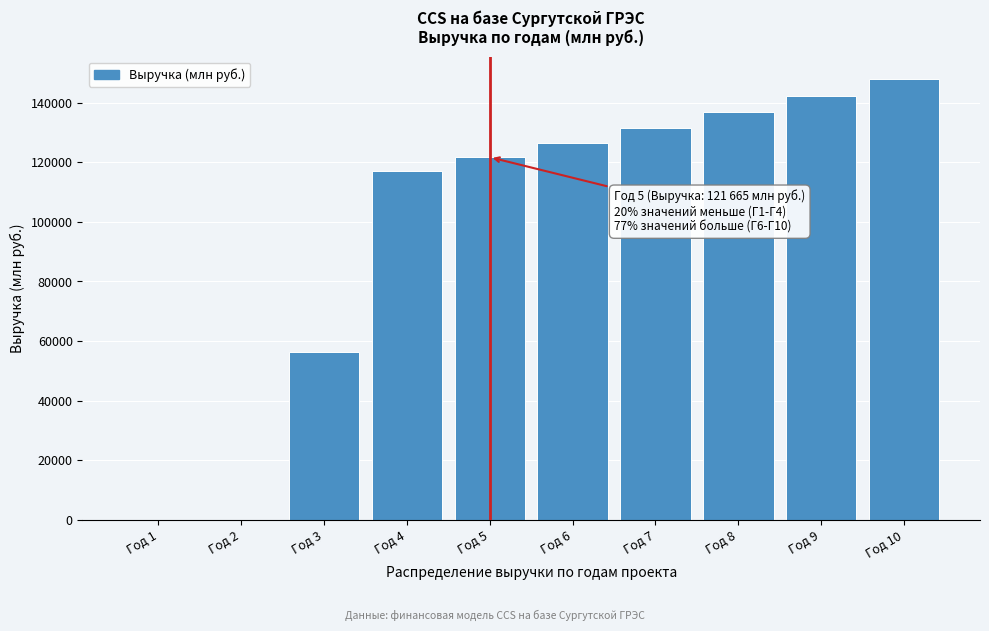

Reading left to right, list all the values displayed in this chart.

Год 1=0.0	Год 2=0.0	Год 3=56243.2	Год 4=116985.9	Год 5=121665.3	Год 6=126531.9	Год 7=131593.2	Год 8=136856.9	Год 9=142331.2	Год 10=148024.4